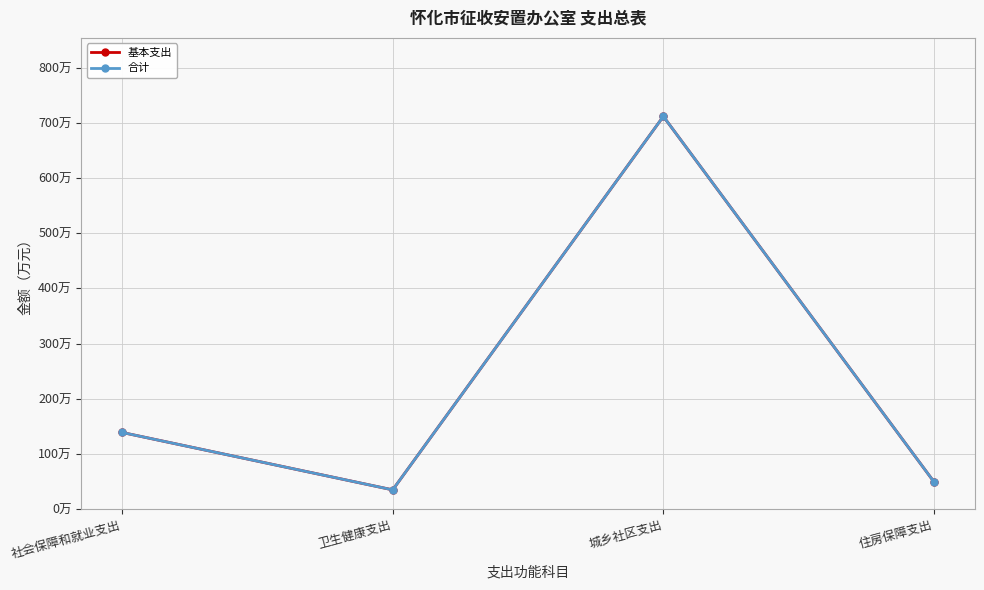

Where does the 基本支出 series first go above 138?

社会保障和就业支出